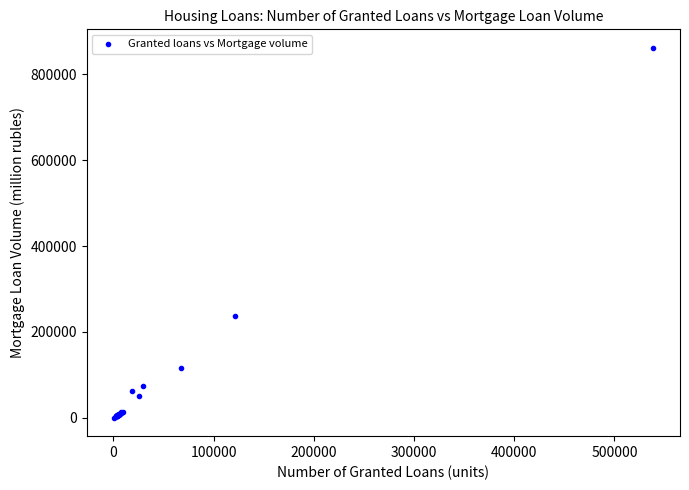

What Y value in the scatter plot is closest to 431131?

237304